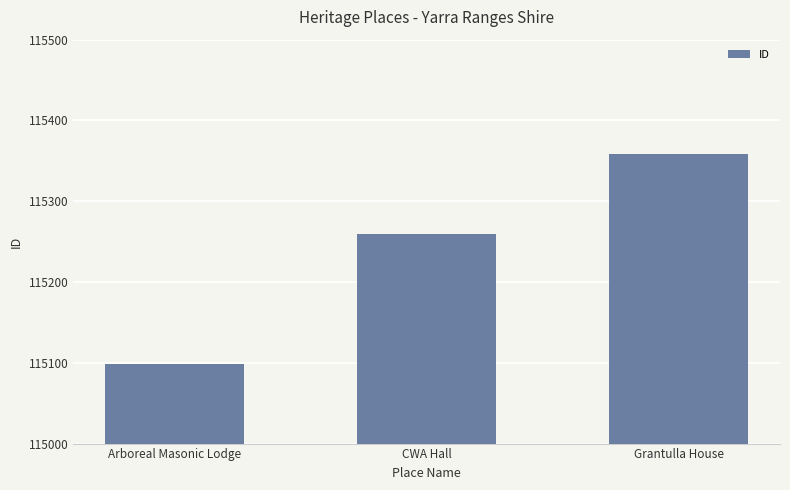

What is the difference between the maximum and minimum values?

259